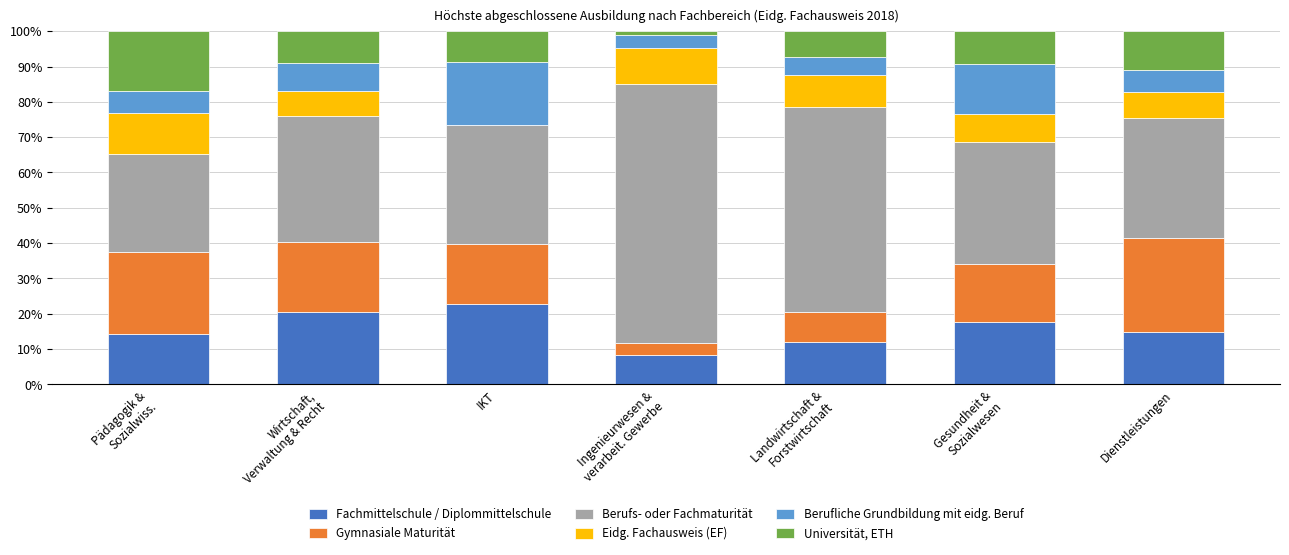

Which category has the highest value in the Fachmittelschule / Diplommittelschule series?

IKT